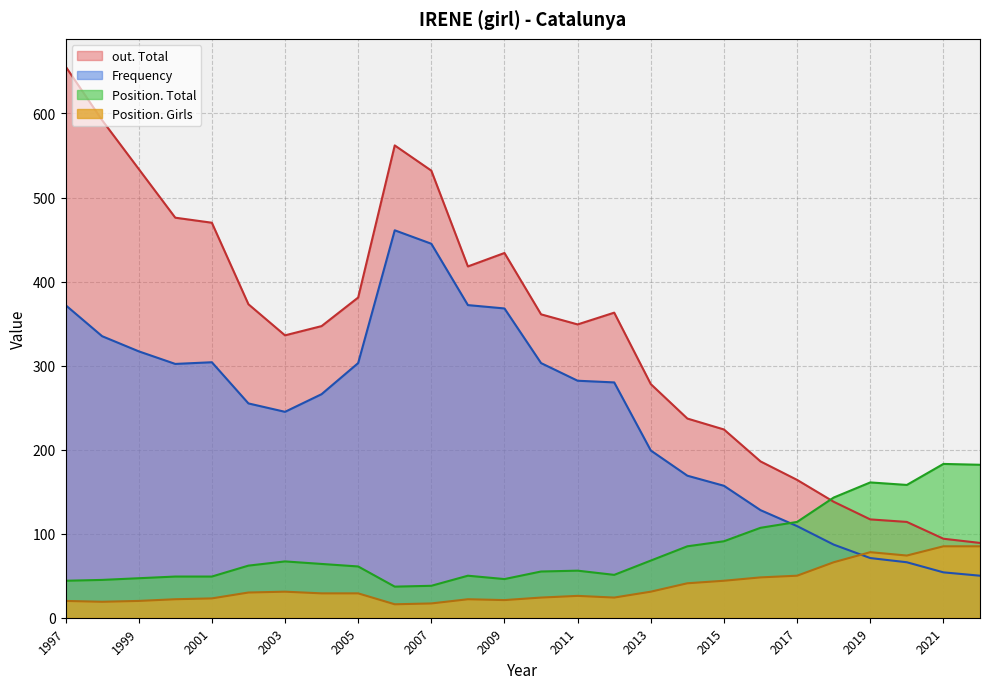

Reading left to right, extract all data points from this chart.

Frequency: 2022=50	2021=54	2020=66	2019=71	2018=87	2017=109	2016=128	2015=157	2014=169	2013=199	2012=280	2011=282	2010=303	2009=368	2008=372	2007=445	2006=461	2005=303	2004=266	2003=245	2002=255	2001=304	2000=302	1999=317	1998=335	1997=372
Position. Total: 2022=182	2021=183	2020=158	2019=161	2018=143	2017=114	2016=107	2015=91	2014=85	2013=68	2012=51	2011=56	2010=55	2009=46	2008=50	2007=38	2006=37	2005=61	2004=64	2003=67	2002=62	2001=49	2000=49	1999=47	1998=45	1997=44
out. Total: 2022=89	2021=94	2020=114	2019=117	2018=138	2017=164	2016=186	2015=224	2014=237	2013=278	2012=363	2011=349	2010=361	2009=434	2008=418	2007=532	2006=562	2005=381	2004=347	2003=336	2002=373	2001=470	2000=476	1999=534	1998=592	1997=656
Position. Girls: 2022=85	2021=85	2020=74	2019=78	2018=66	2017=50	2016=48	2015=44	2014=41	2013=31	2012=24	2011=26	2010=24	2009=21	2008=22	2007=17	2006=16	2005=29	2004=29	2003=31	2002=30	2001=23	2000=22	1999=20	1998=19	1997=20